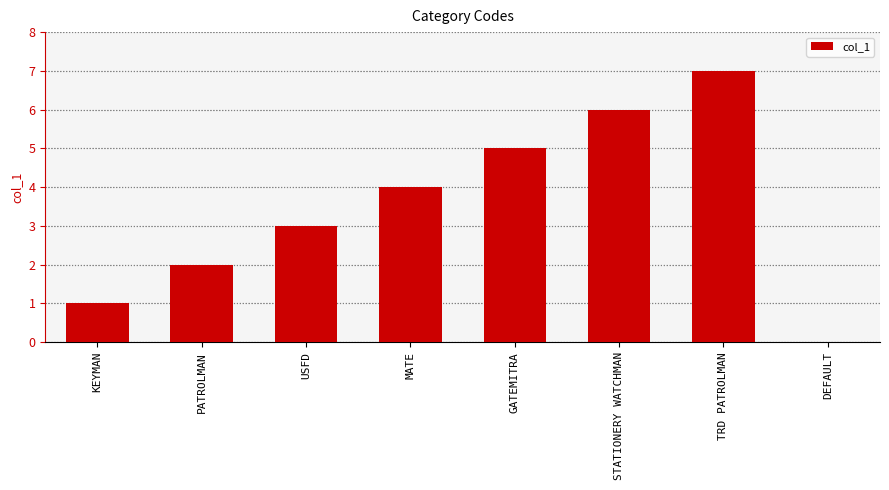

The chart shows a value of 4 at MATE. True or false?

True